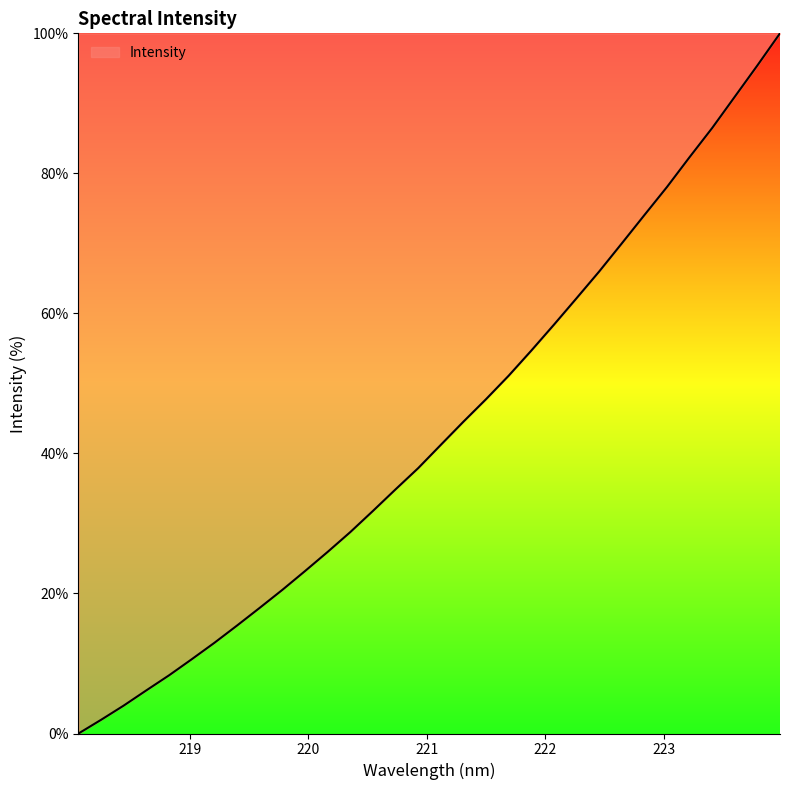

What is the maximum value shown in the chart?

100.0